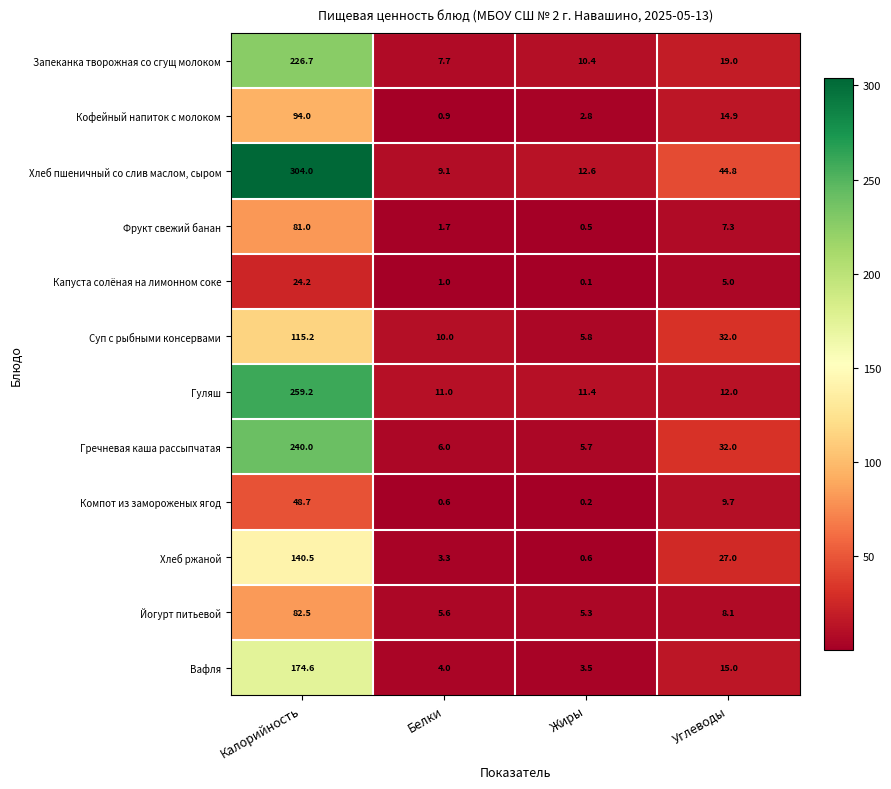

List the series in order of their peak value, highest first.

Хлеб пшеничный со слив маслом, сыром, Гуляш, Гречневая каша рассыпчатая, Запеканка творожная со сгущ молоком, Вафля, Хлеб ржаной, Суп с рыбными консервами, Кофейный напиток с молоком, Йогурт питьевой, Фрукт свежий банан, Компот из замороженых ягод, Капуста солёная на лимонном соке